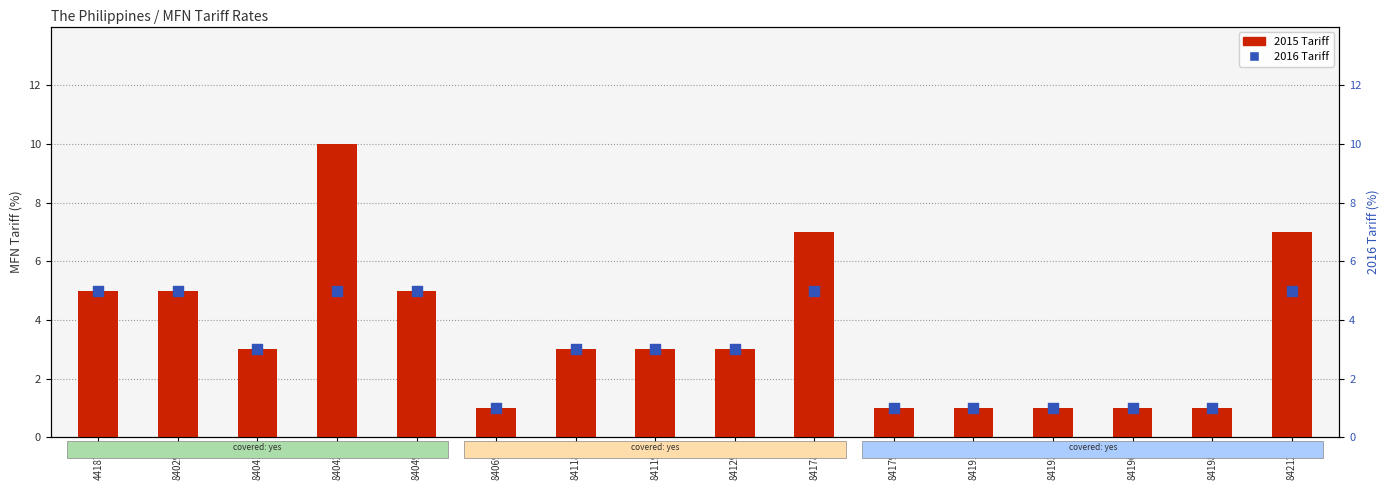

Which series contains the highest Y value?

2015 Tariff